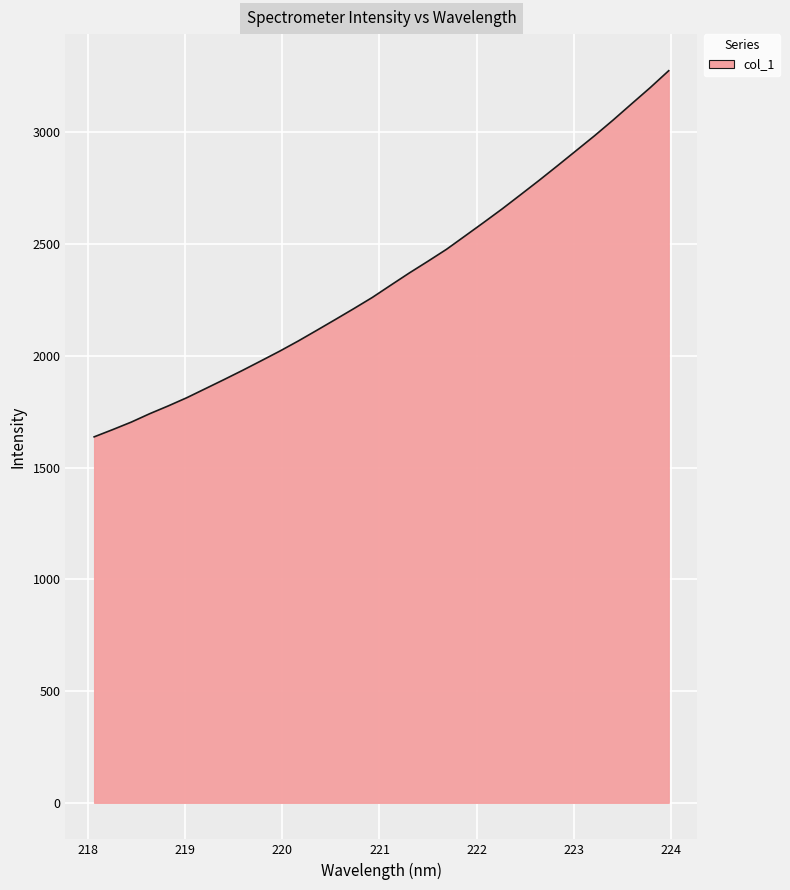

What is the difference between the maximum and minimum values?

1638.4